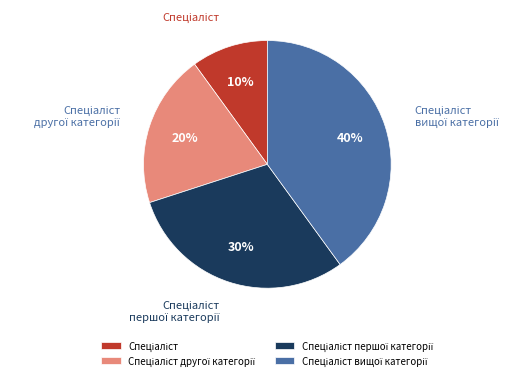

To the nearest percent, what is the average slice percentage?

25%